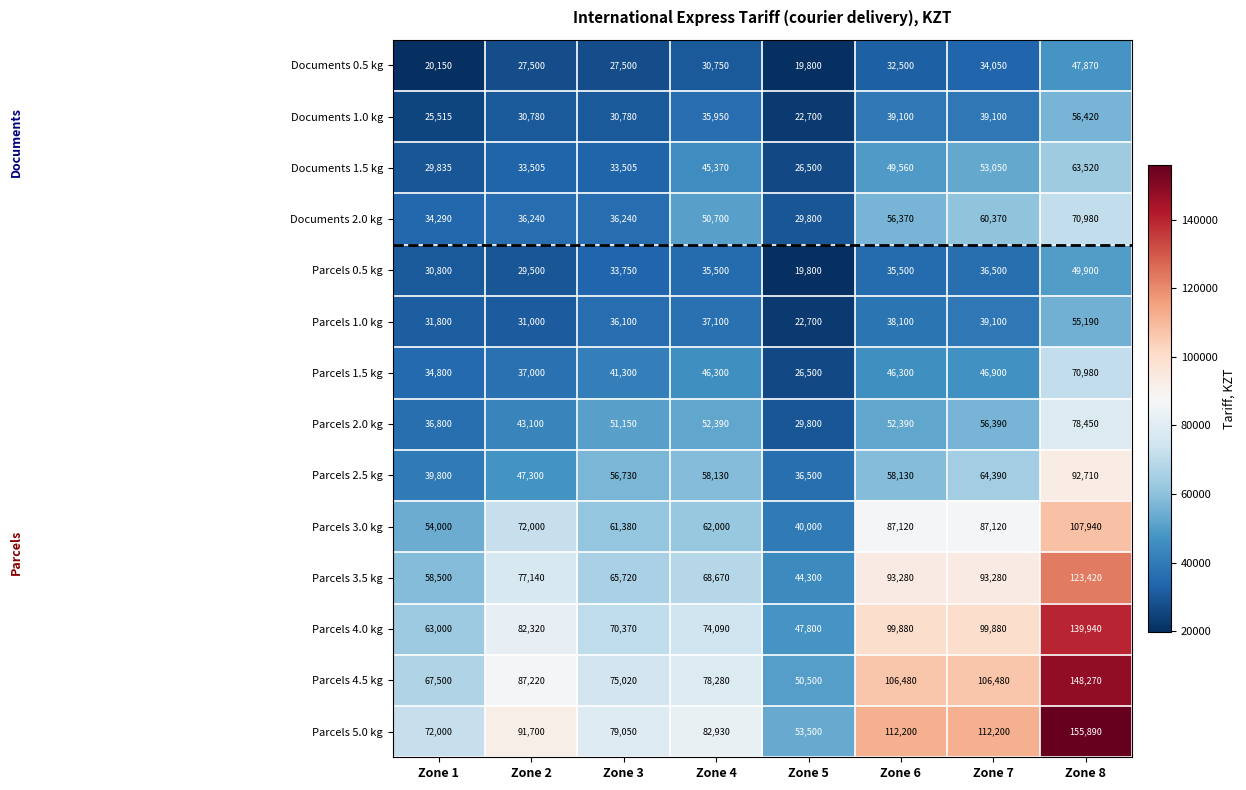

What is the difference between the Parcels 1.0 kg values at Zone 2 and Zone 4?

6100